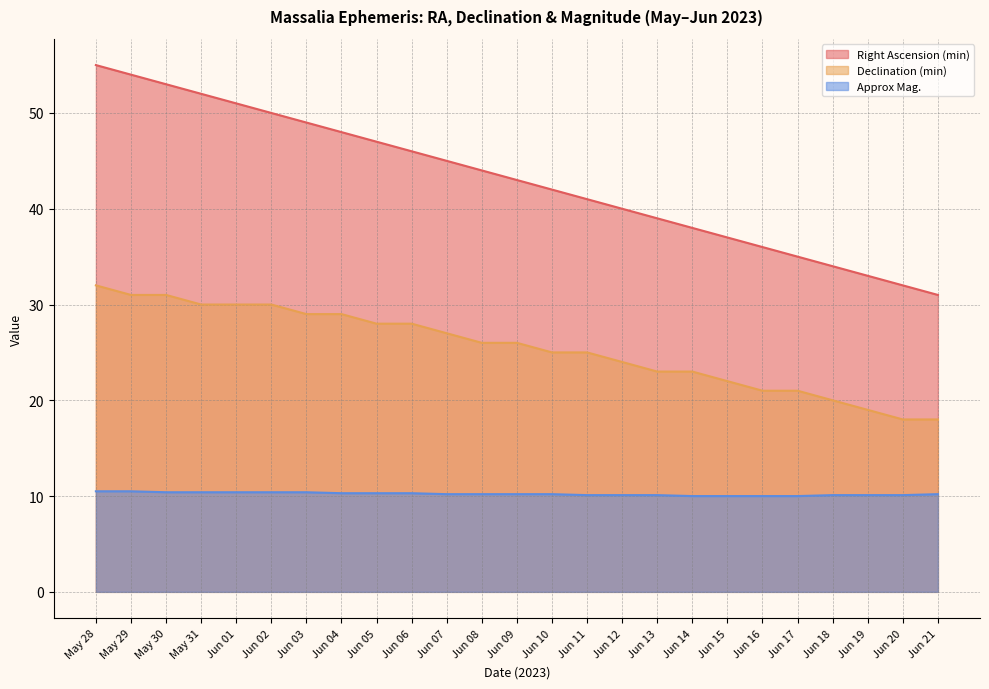

How many data points does each series have?

25